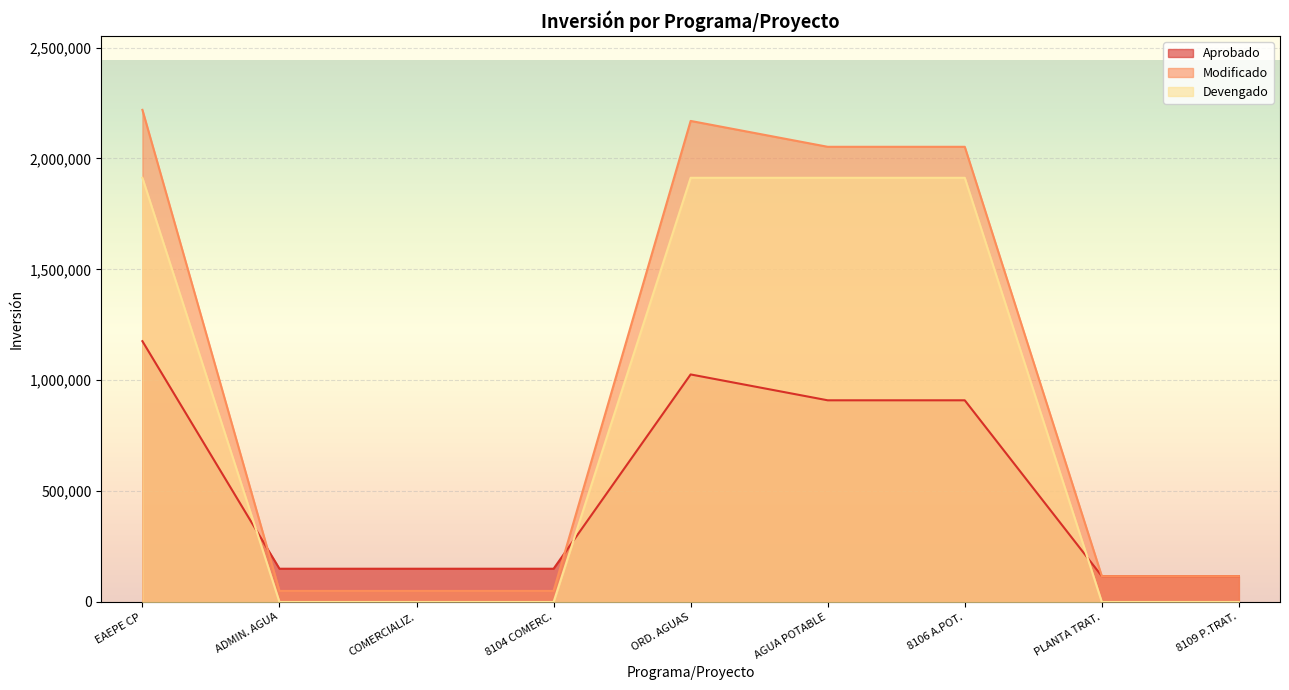

What is the difference between the Aprobado values at ORD. AGUAS and 8109 P.TRAT.?

909400.0